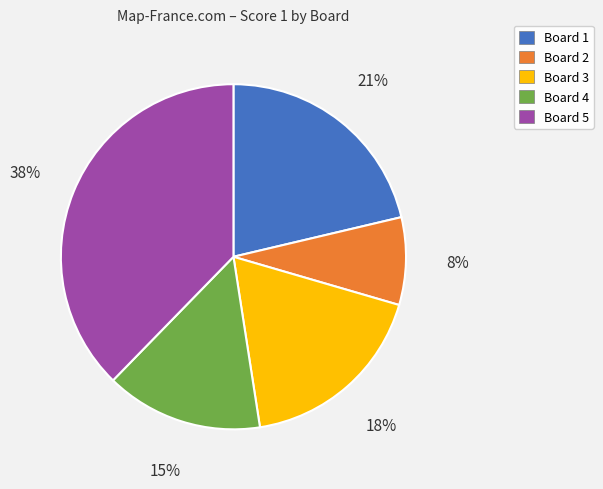

To the nearest percent, what is the difference between the Board 5 and Board 3 slice percentages?

20%